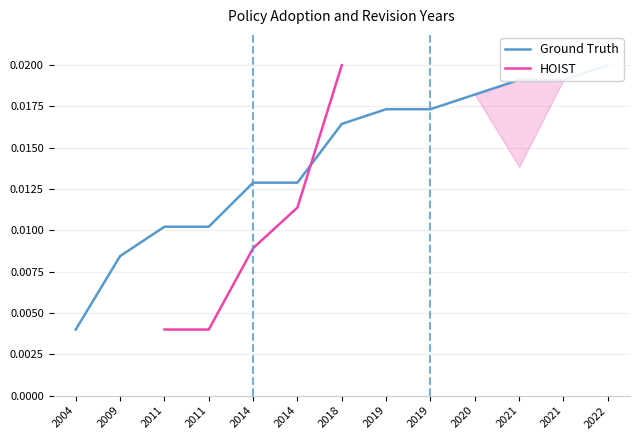

At 2019, list the series in order from largest to smallest.

Ground Truth, HOIST